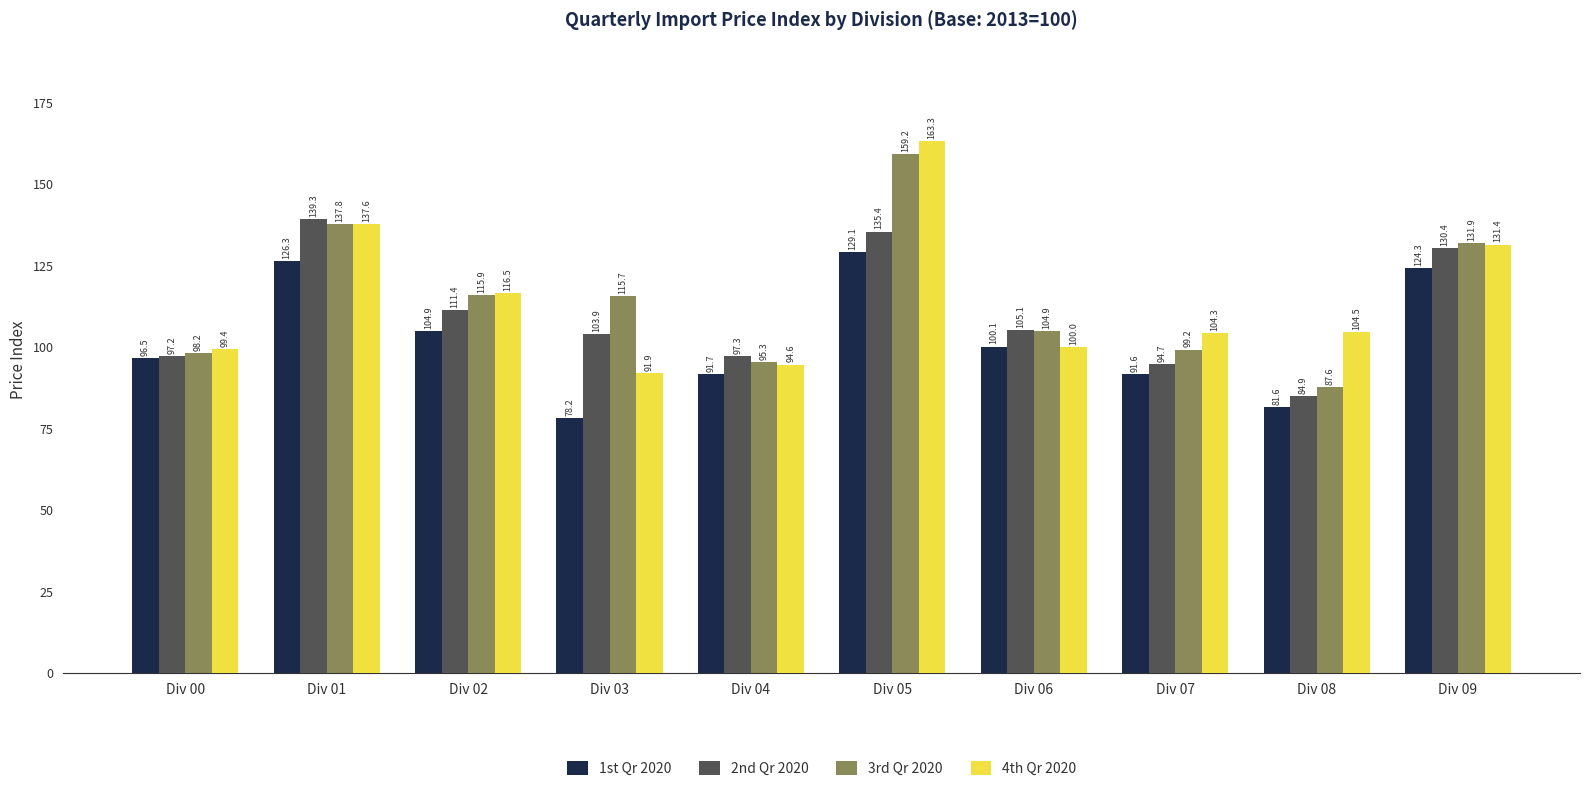

Is the value of 2nd Qr 2020 at Div 07 greater than the value of 4th Qr 2020 at Div 09?

No